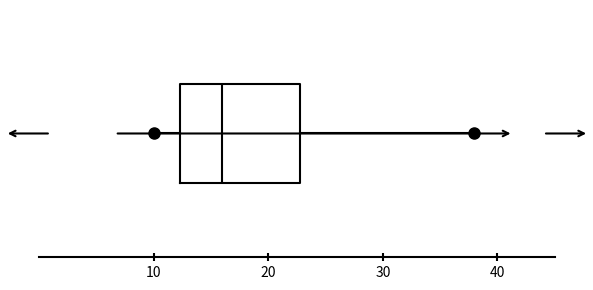

Read this box plot against the x-axis: the position of the median line, the range covered by the box, and the ends of both whiskers. The values are not printed on the chart, so give them approximately, as read against the axis.

median 16, box 12 to 23, whiskers 10 to 38